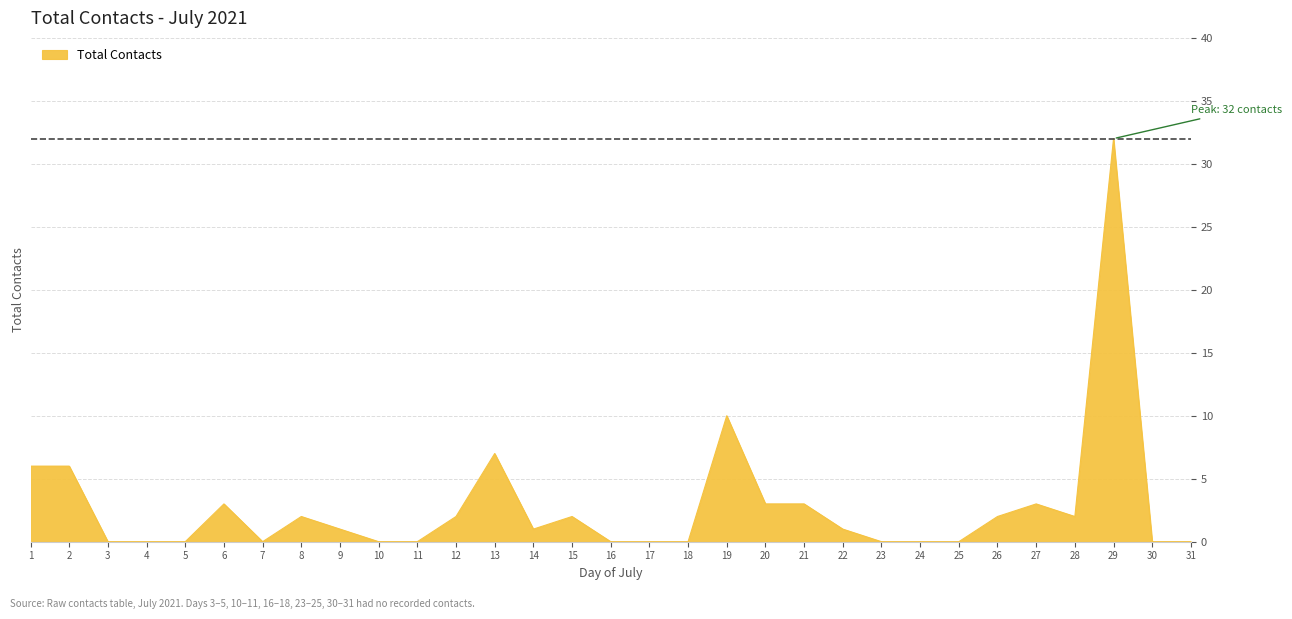

The chart shows a value of 0 at 16. True or false?

True